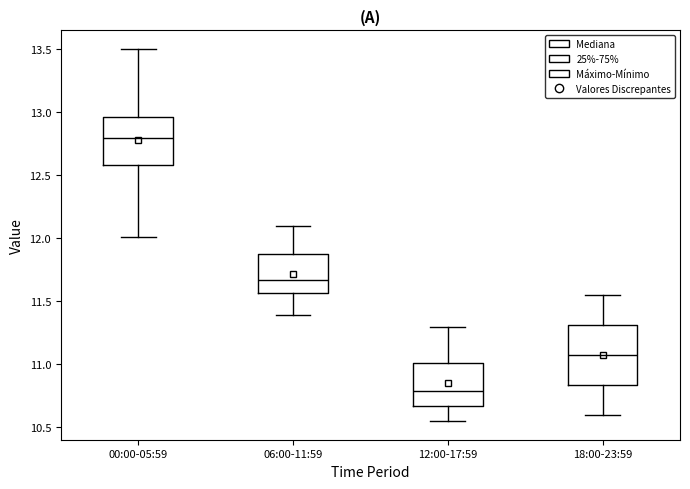

Which box's median line is the lowest?

12:00-17:59